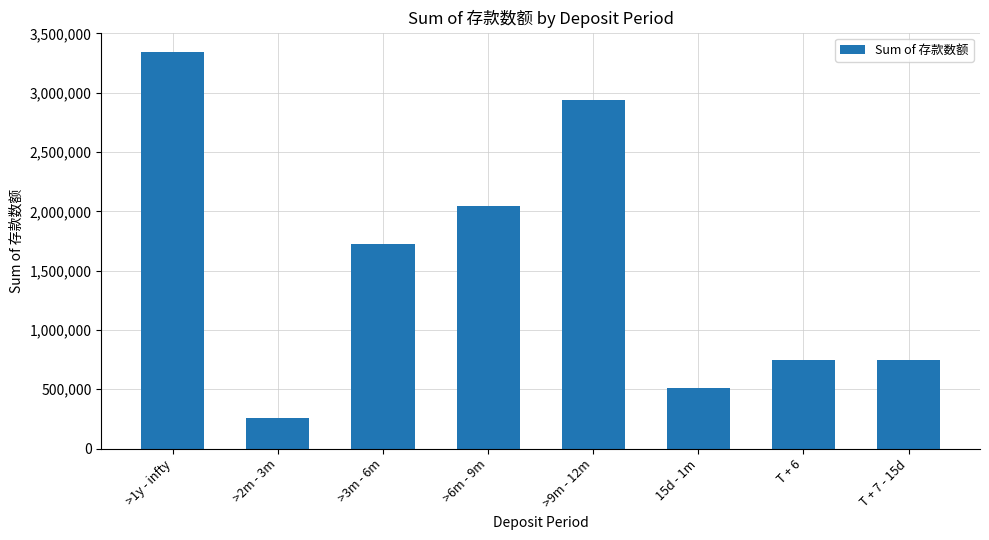

The value at >6m - 9m is 3178926.3. True or false?

False